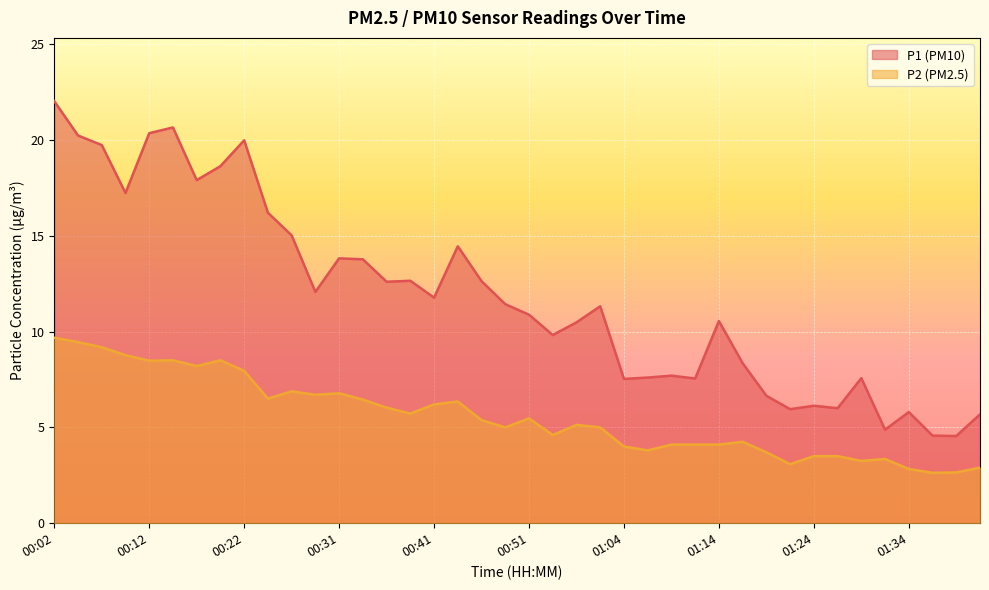

What position from the right is 01:19?

10